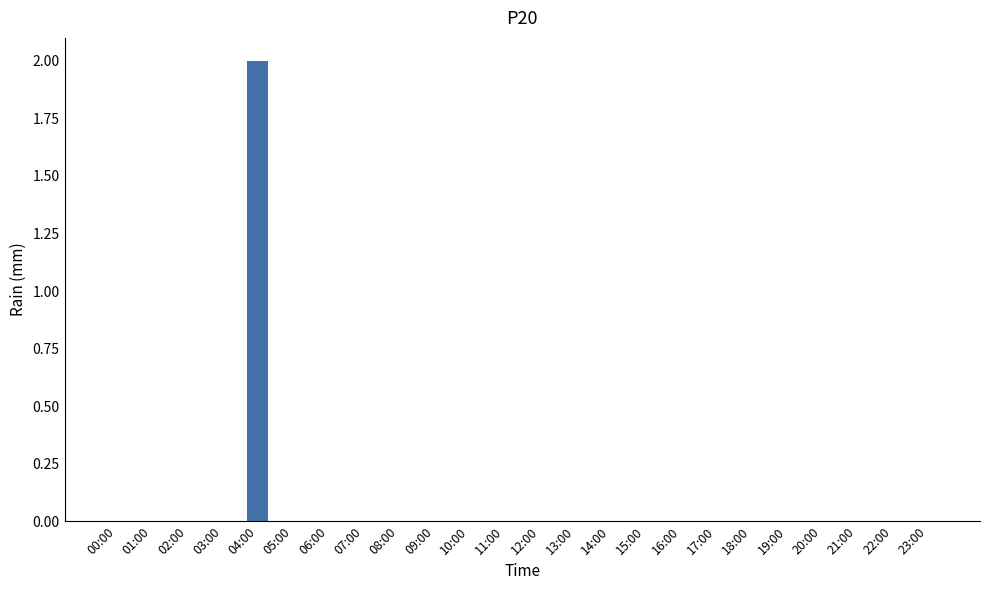

The value at 10:00 is 0. True or false?

True